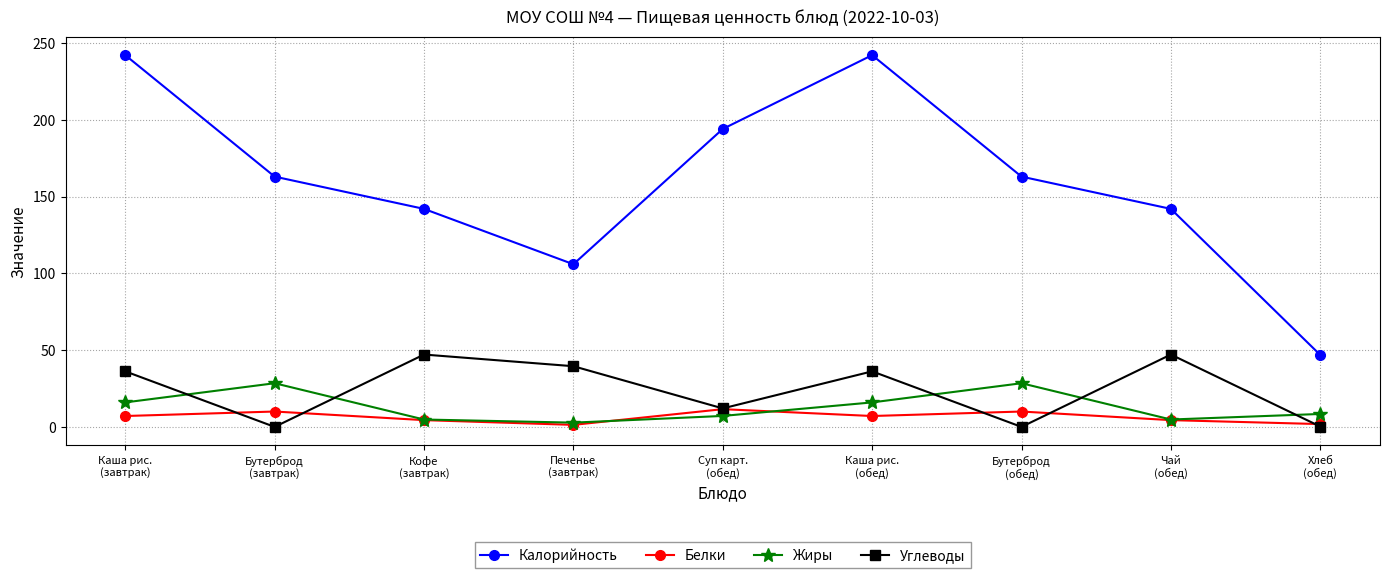

What is the sum of all Углеводы values?

219.9